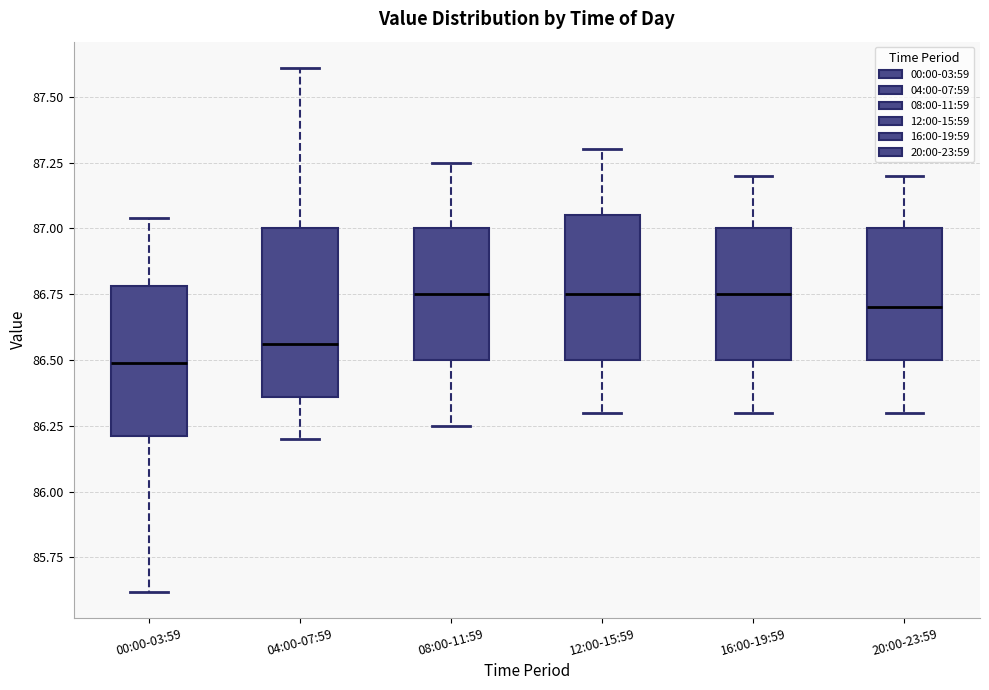

Comparing the boxes themselves (not the whiskers), which one is the tallest?

04:00-07:59